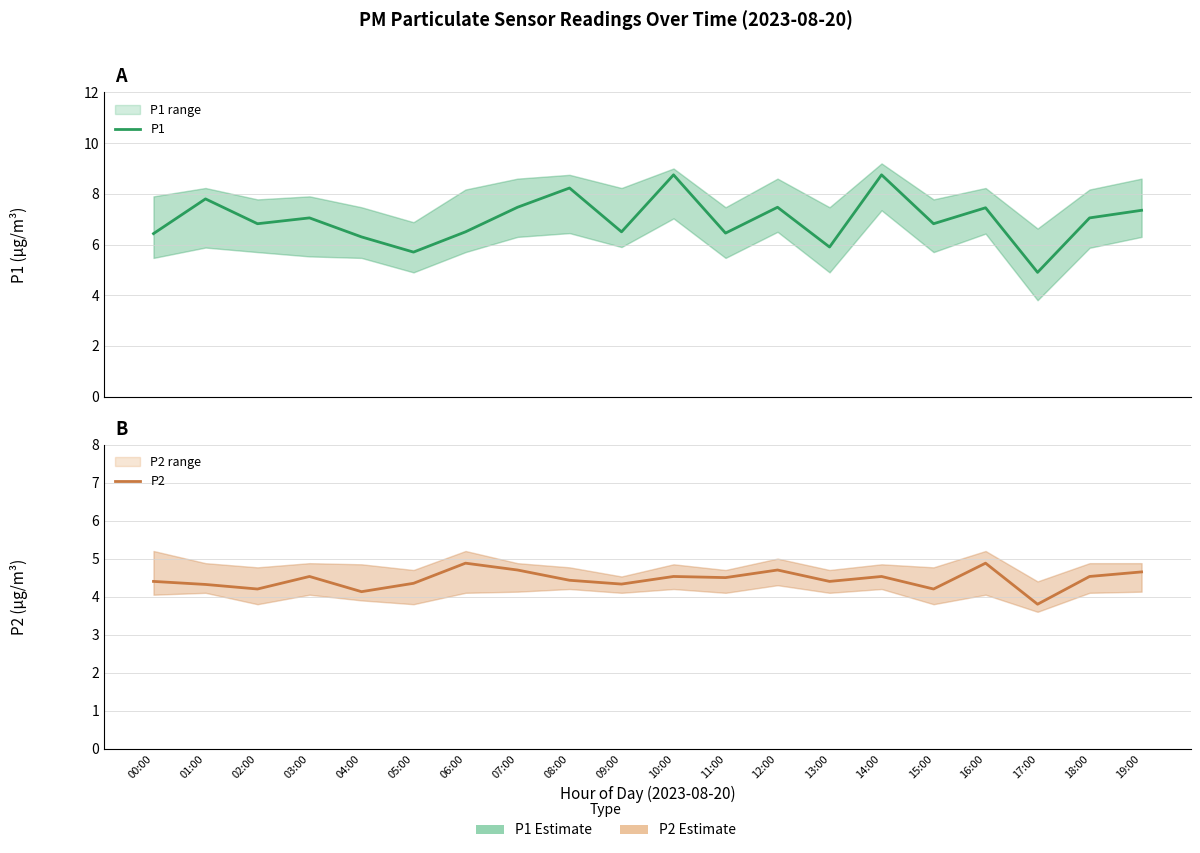

How many data points does each series have?

20